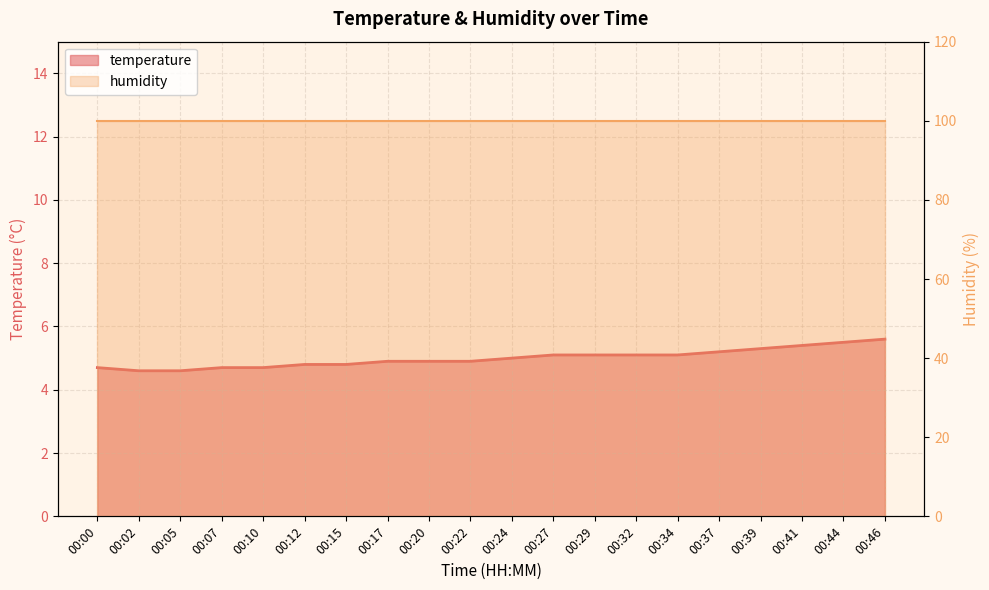

The chart shows a value of 4.7 at 00:10. True or false?

True